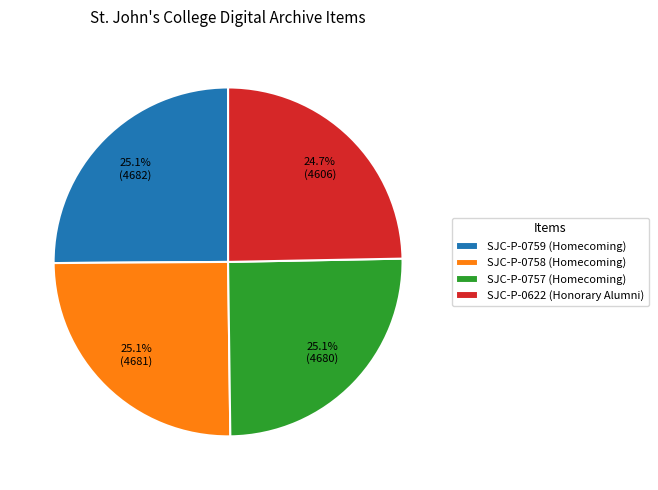

How much of the chart is everything except SJC-P-0757 (Homecoming)?

74.9%